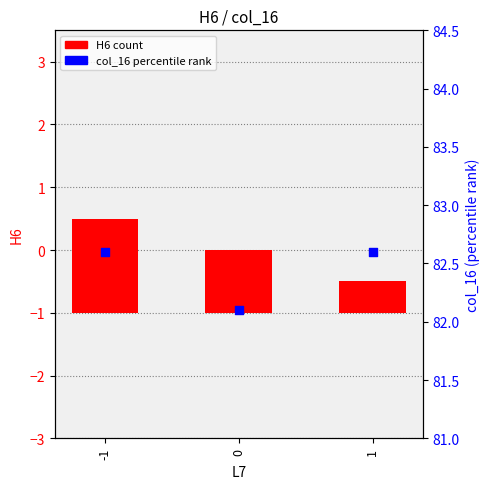

Which series contains the lowest Y value?

H6